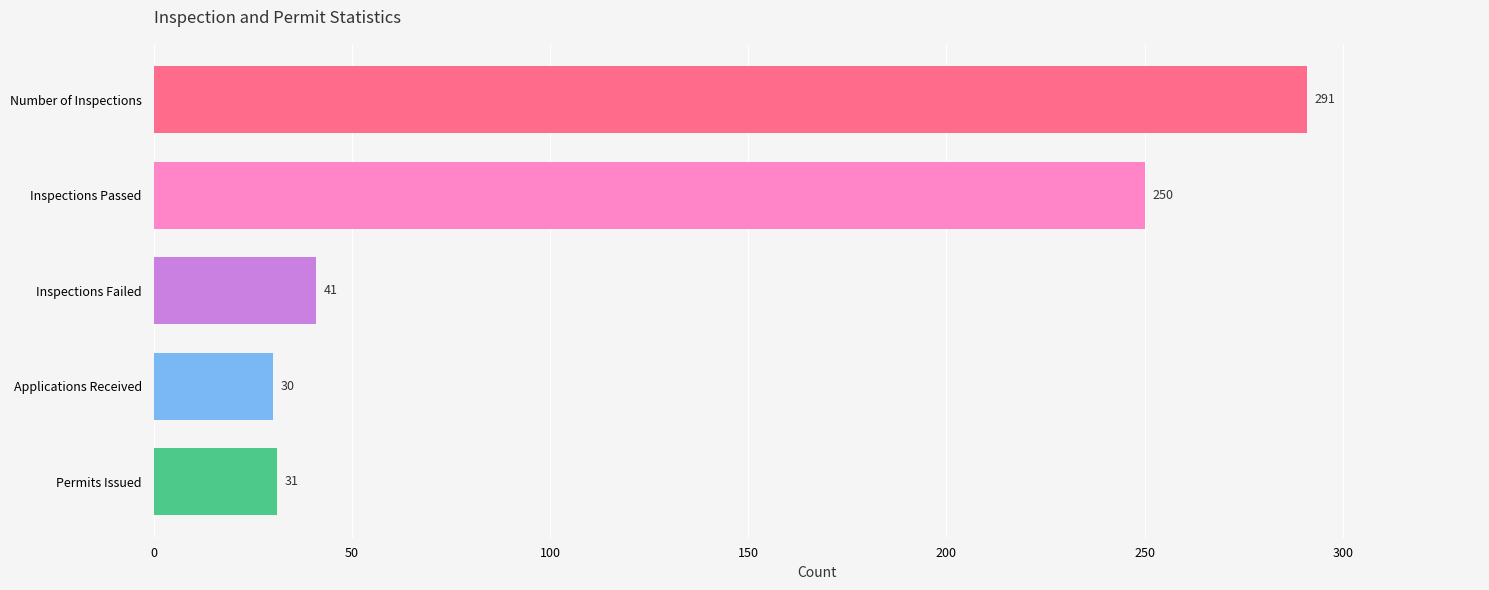

What is the average value?

129